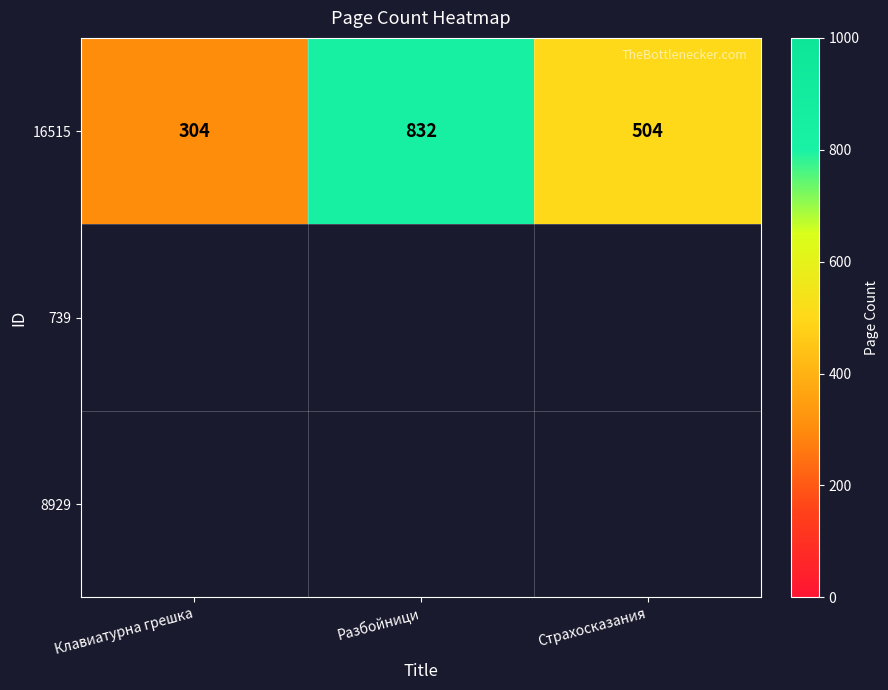

What is the change in value from Клавиатурна грешка to Страхосказания?

+200